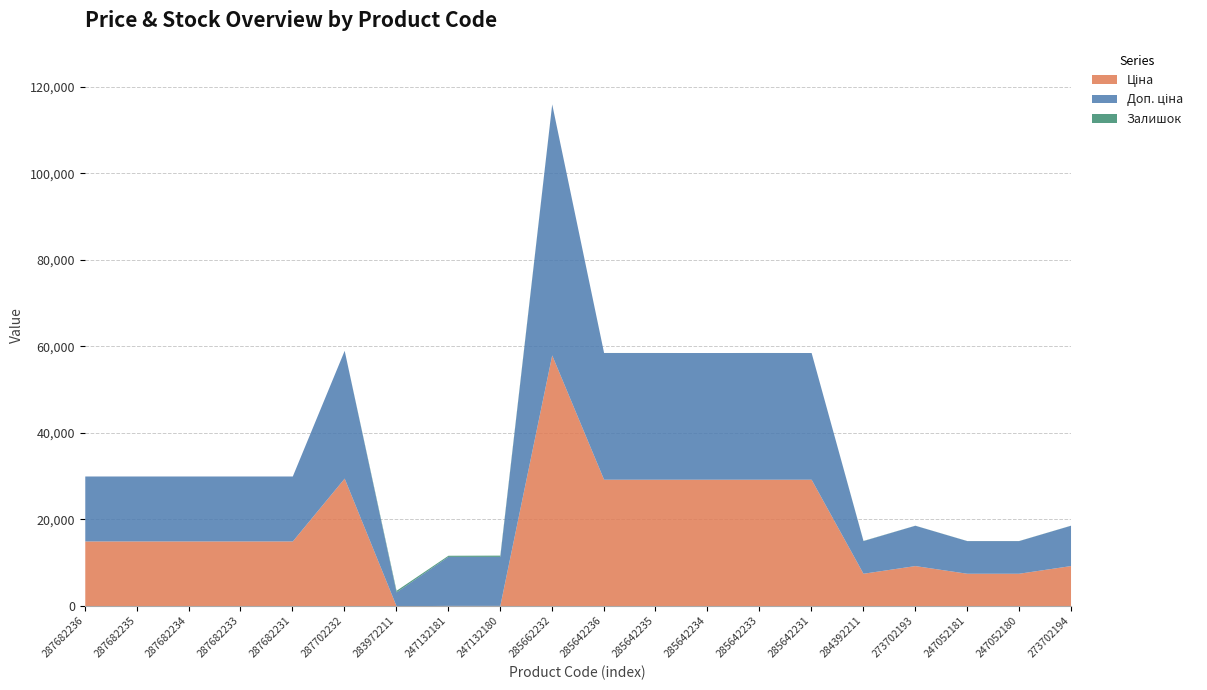

What is the value of the Ціна point at the 4th from the left?

15019.2